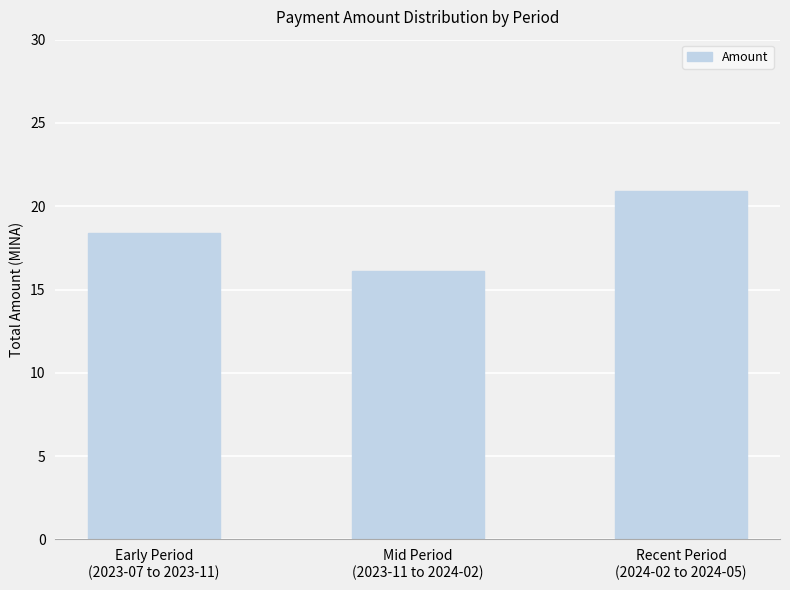

Count the number of categories in the chart.

3